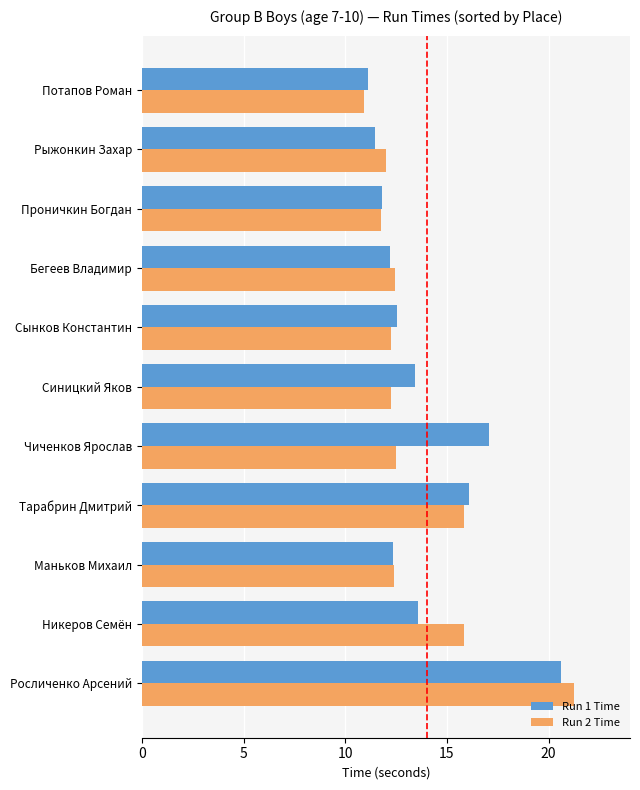

Is the value of Run 2 Time at Тарабрин Дмитрий greater than the value of Run 1 Time at Рыжонкин Захар?

Yes